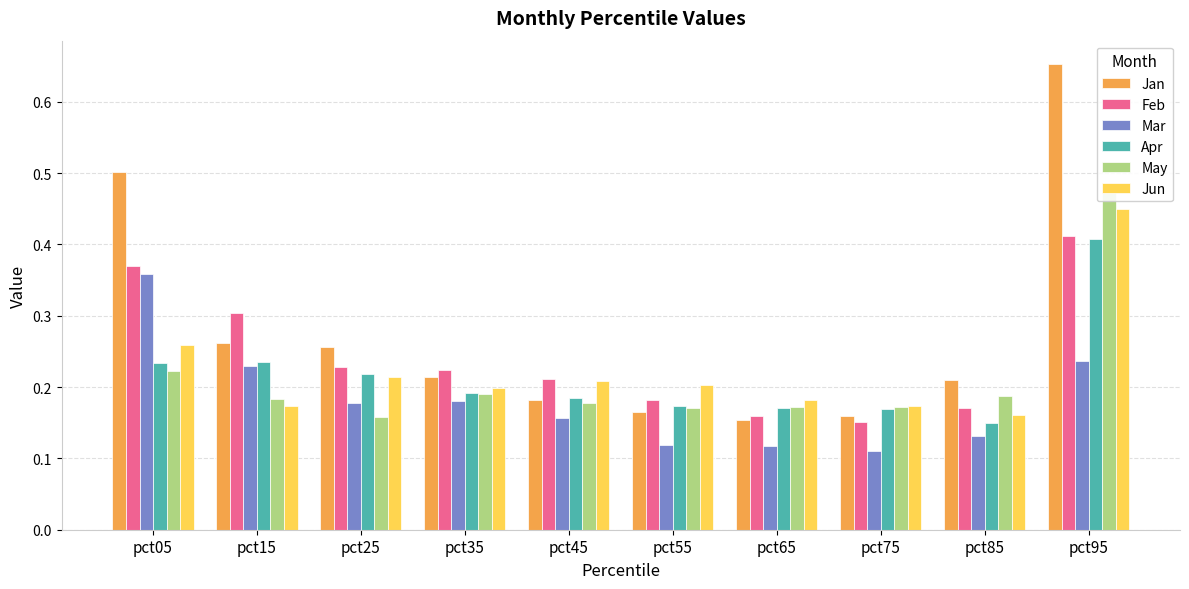

Count the number of categories in the chart.

10